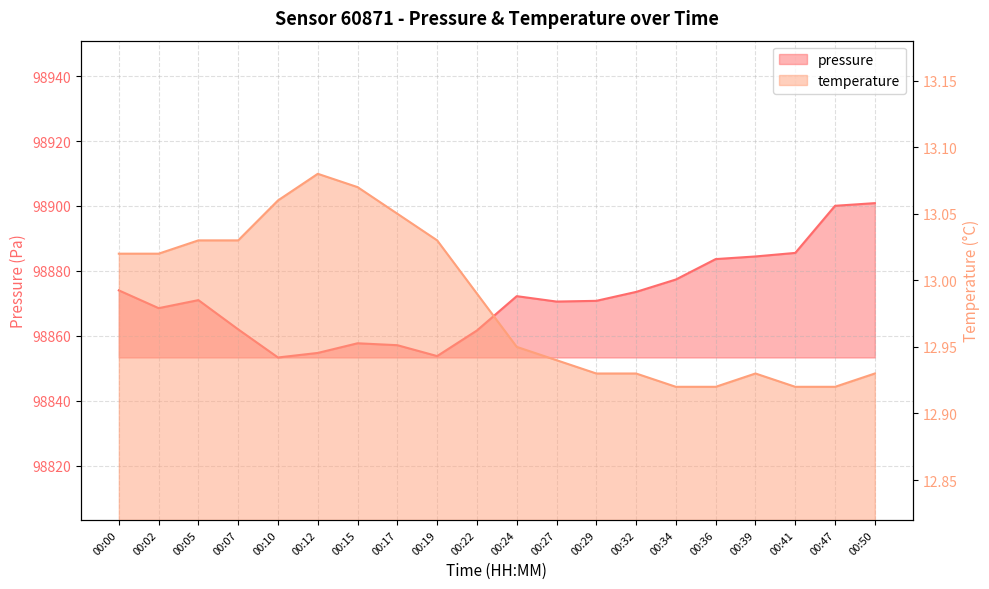

Reading left to right, what are all the values shown in this chart?

pressure: 00:00=98874.0	00:02=98868.6	00:05=98871.0	00:07=98862.0	00:10=98853.4	00:12=98854.8	00:15=98857.8	00:17=98857.2	00:19=98853.8	00:22=98861.7	00:24=98872.2	00:27=98870.6	00:29=98870.8	00:32=98873.6	00:34=98877.4	00:36=98883.7	00:39=98884.5	00:41=98885.6	00:47=98900.1	00:50=98900.9
temperature: 00:00=13.0	00:02=13.0	00:05=13.0	00:07=13.0	00:10=13.1	00:12=13.1	00:15=13.1	00:17=13.1	00:19=13.0	00:22=13.0	00:24=12.9	00:27=12.9	00:29=12.9	00:32=12.9	00:34=12.9	00:36=12.9	00:39=12.9	00:41=12.9	00:47=12.9	00:50=12.9